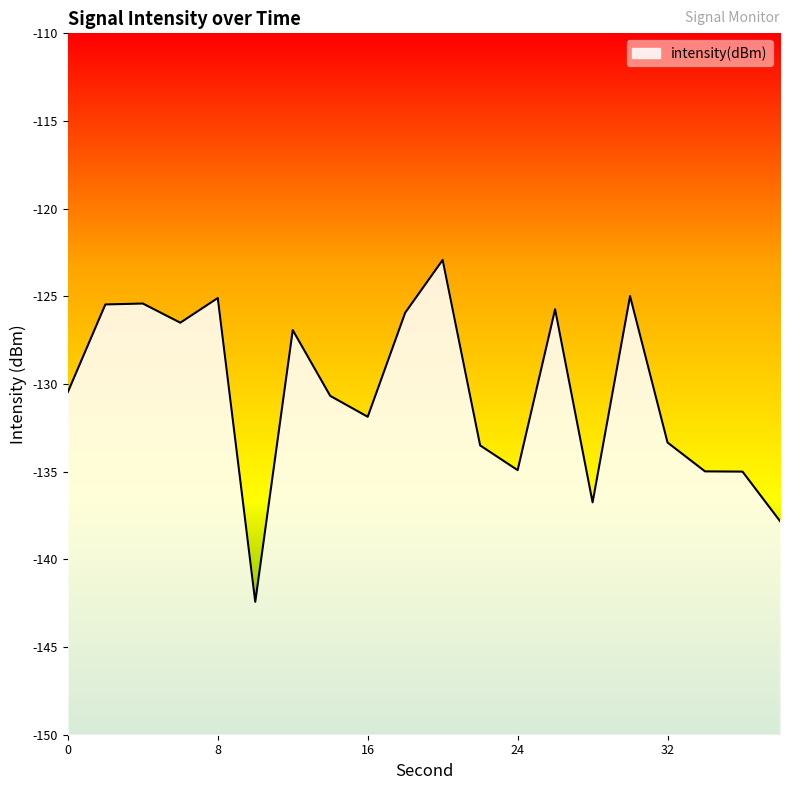

At which label does the data first exceed -130?

2